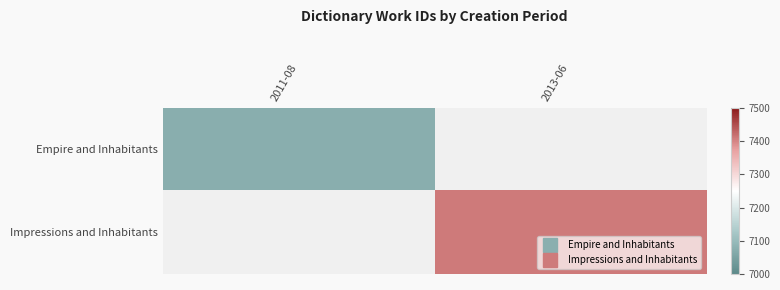

Count the number of data series in this chart.

2